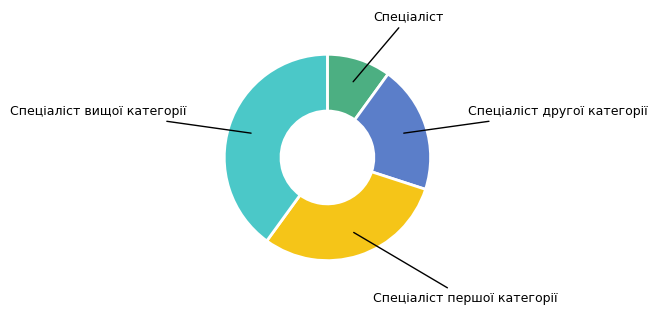

Is there a majority slice in this chart?

No